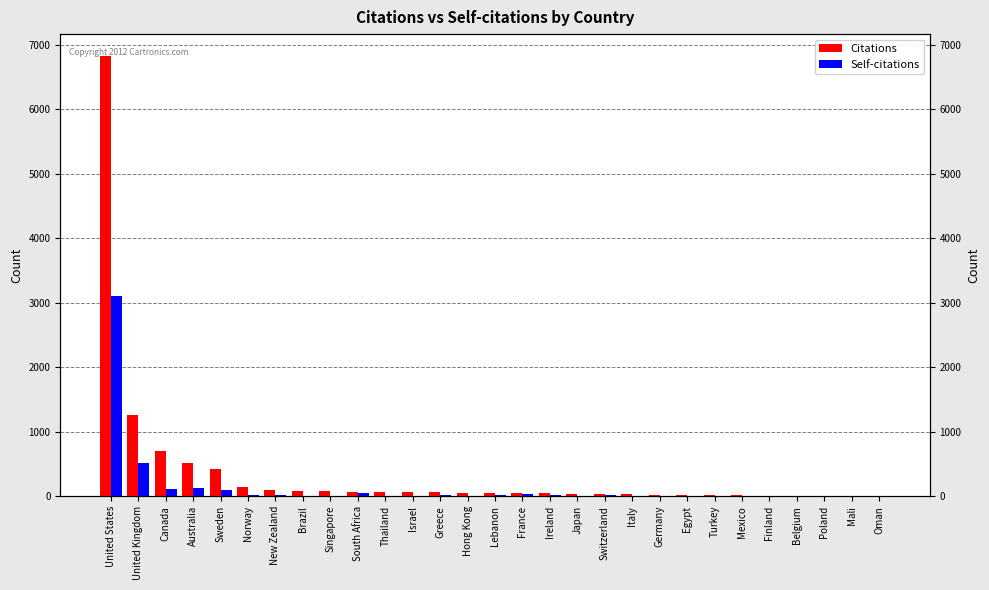

Are the bars horizontal?

No